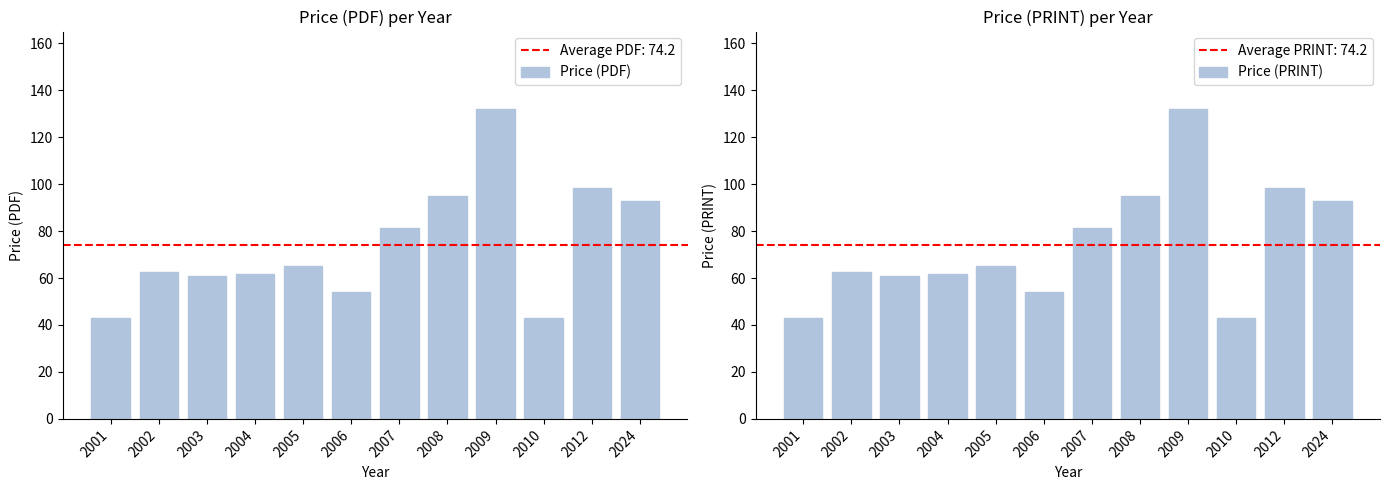

True or false: Price (PRINT) has a value of 28.0 at 2012.

False